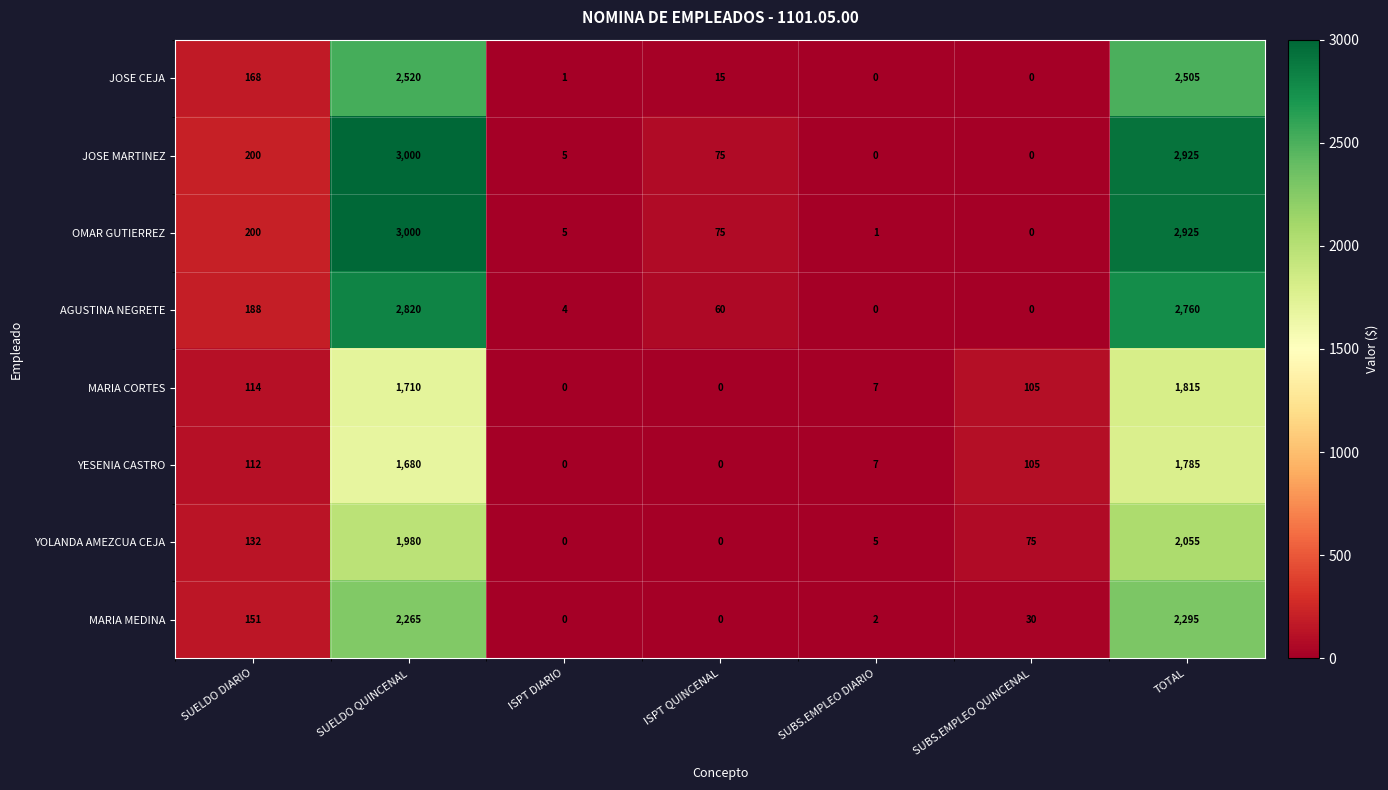

How many data points in MARIA MEDINA are less than 30?

3